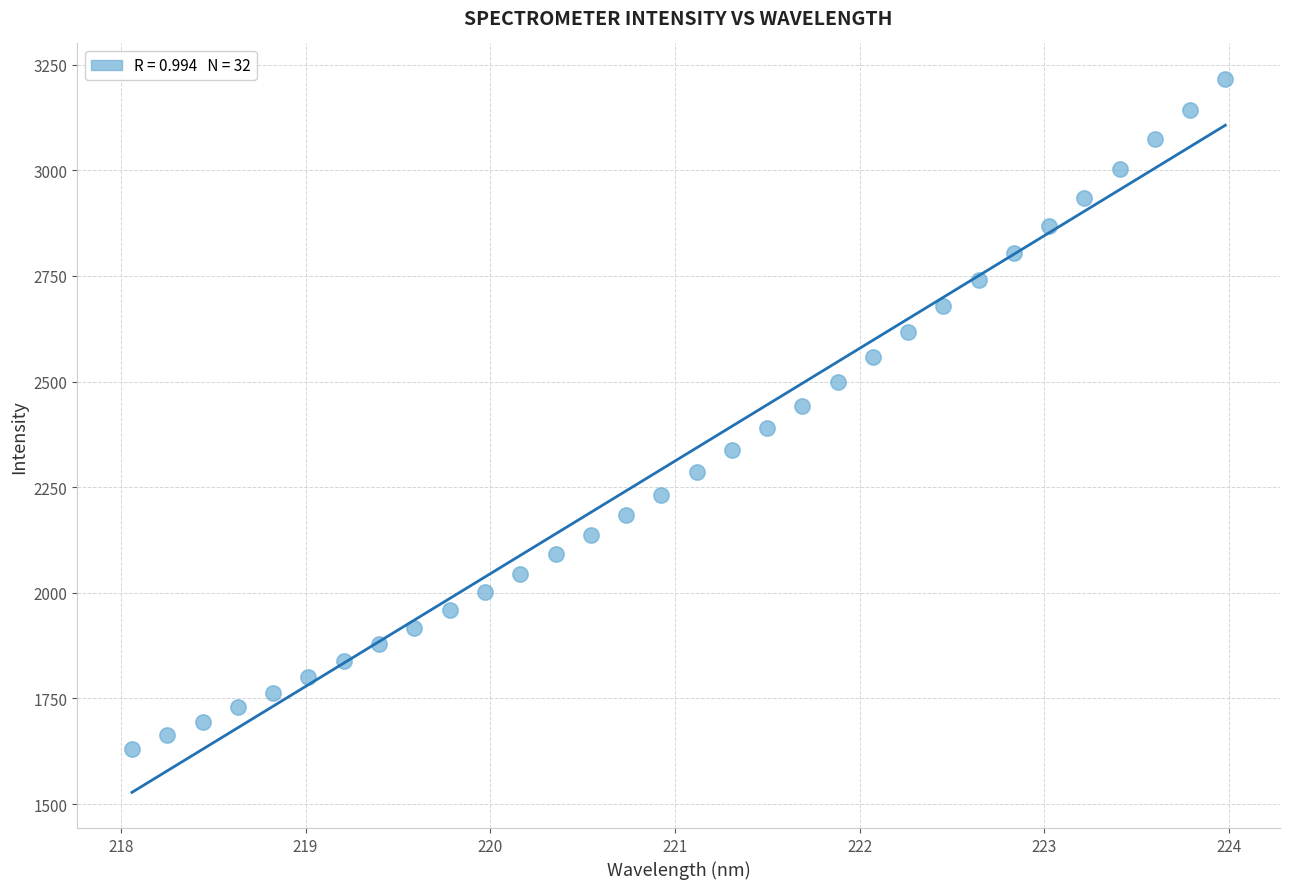

What is the range of X values (max minus min)?

5.9